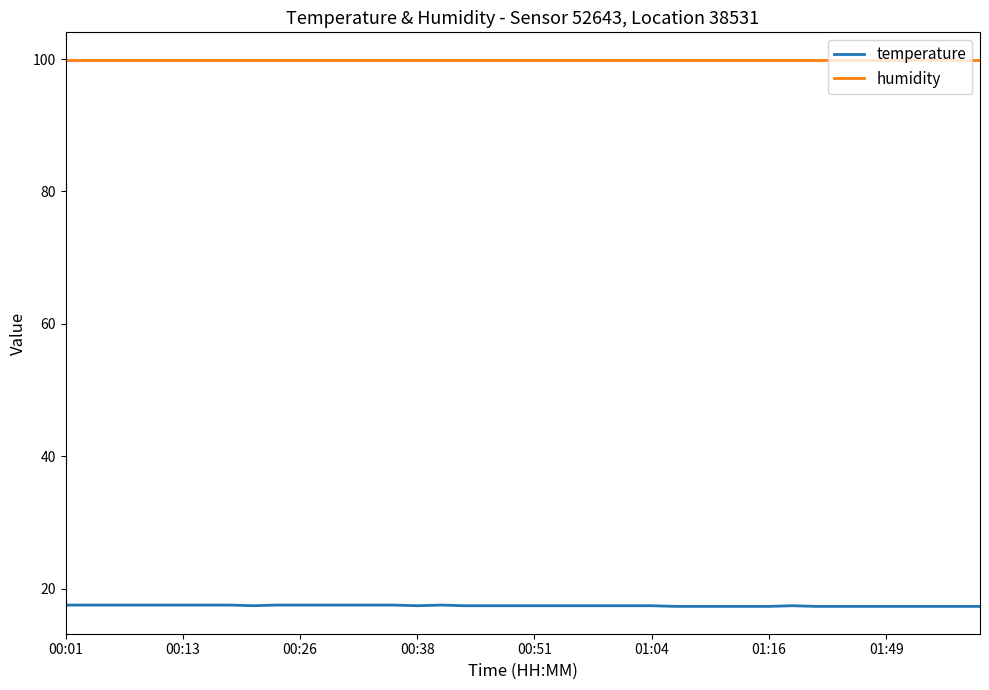

What are all the series names shown in the legend?

temperature, humidity